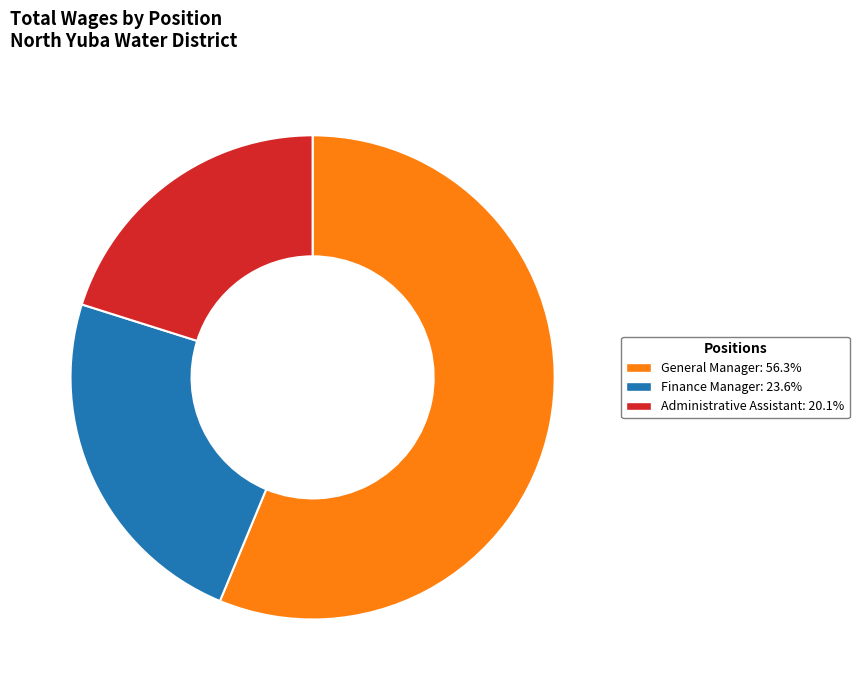

Approximately how many times larger is the value at General Manager compared to Finance Manager?

2.4